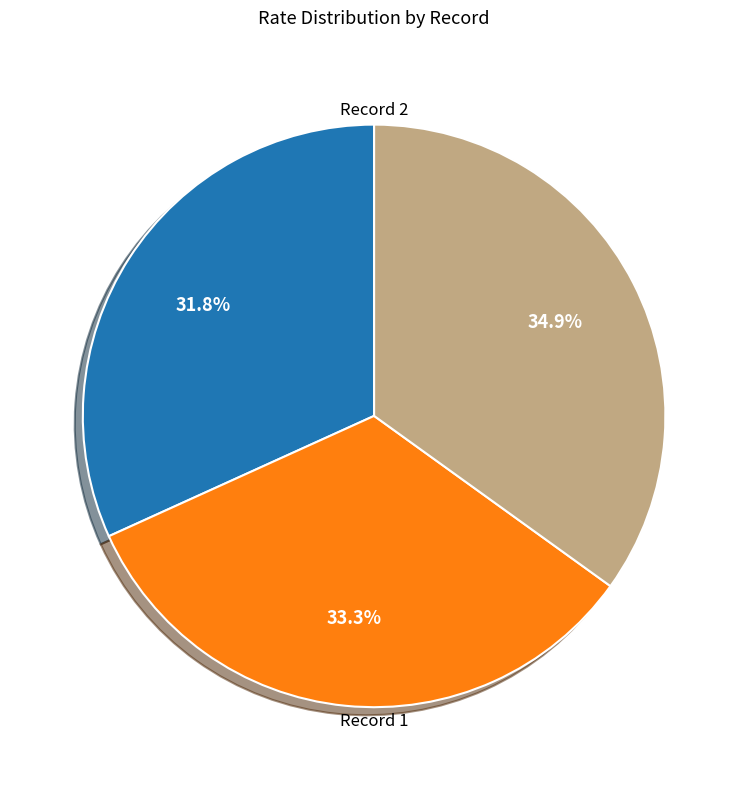

Is there any slice that represents more than half of the pie?

No